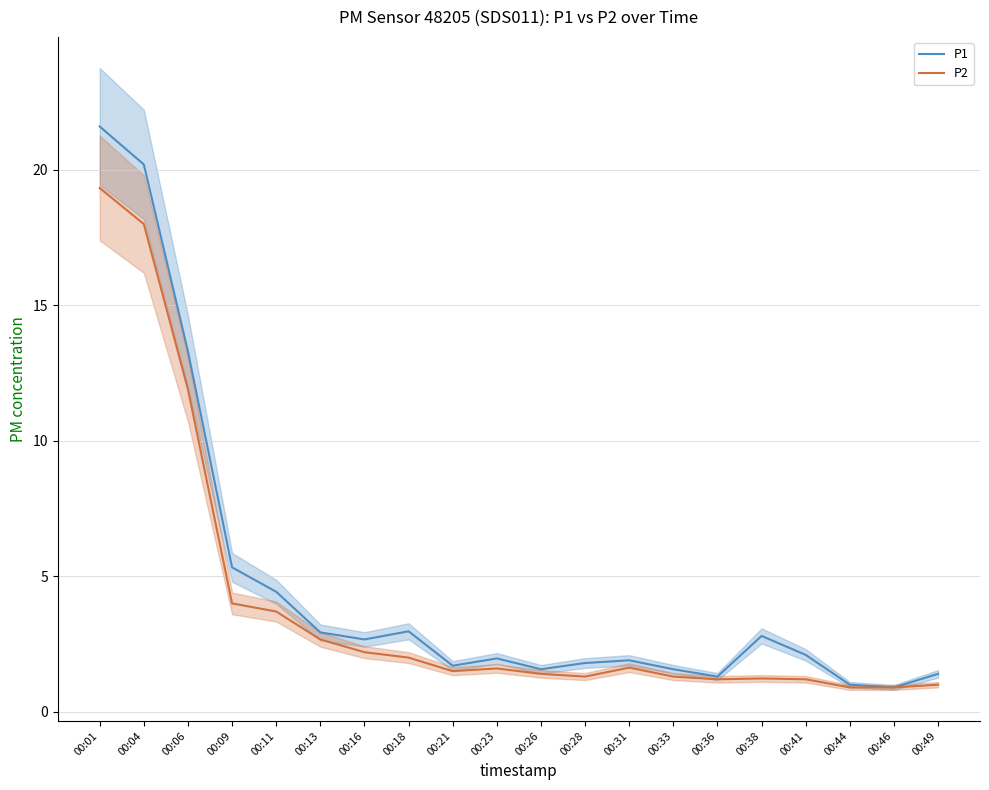

What is the value of the P2 point at the 11th from the left?

1.4